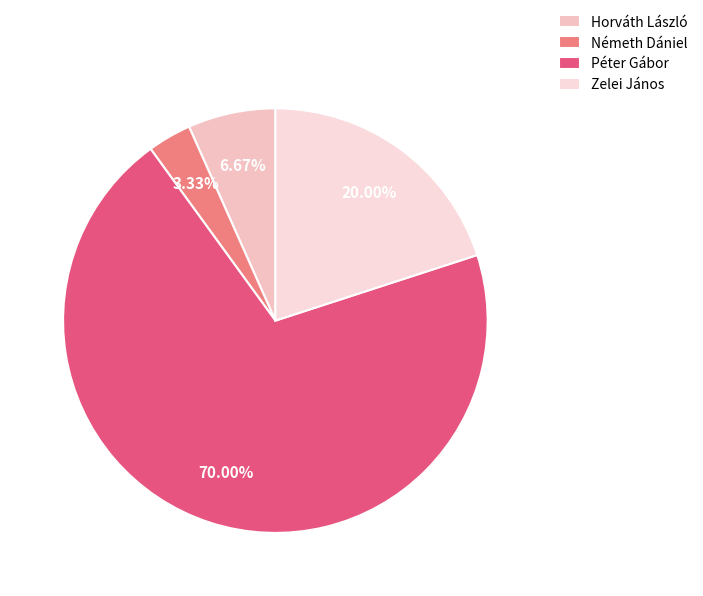

Which slice represents more than half of the pie?

Péter Gábor